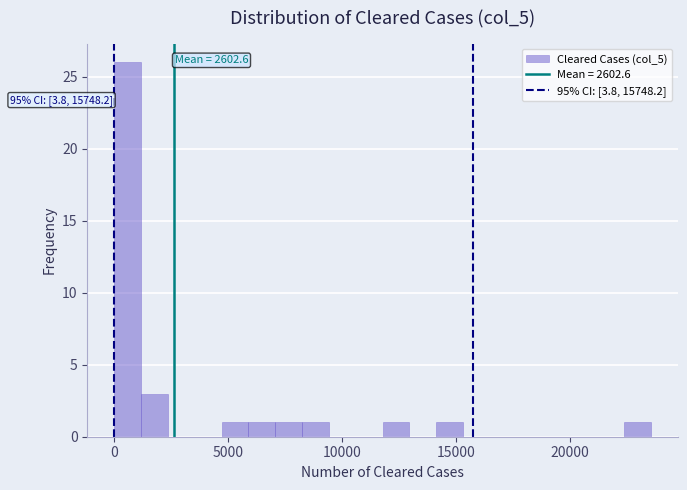

Around what value on the x-axis is the tallest bar? Give the approximate position of its centre, as read against the axis.

500